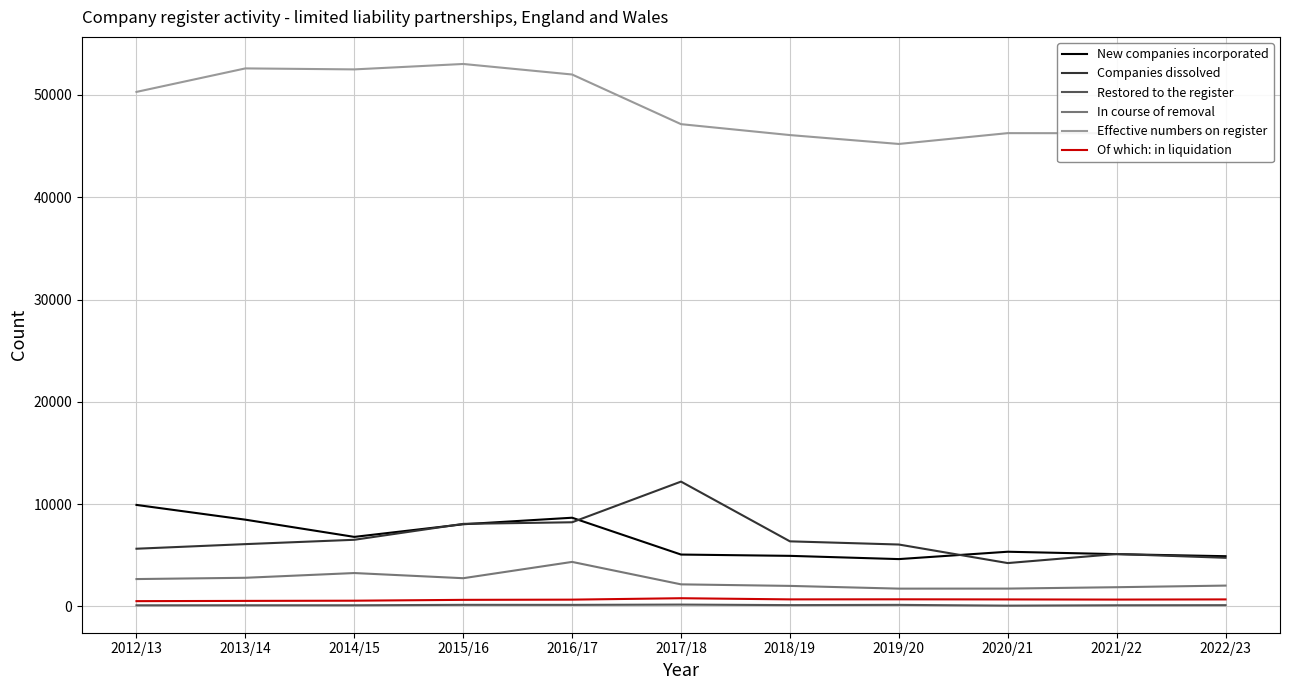

Which series has the largest total across all categories?

Effective numbers on register